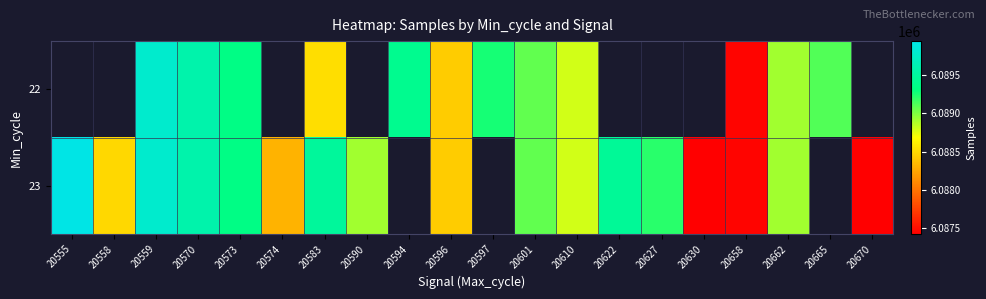

How many values in the 23 series are below 6089207?

10